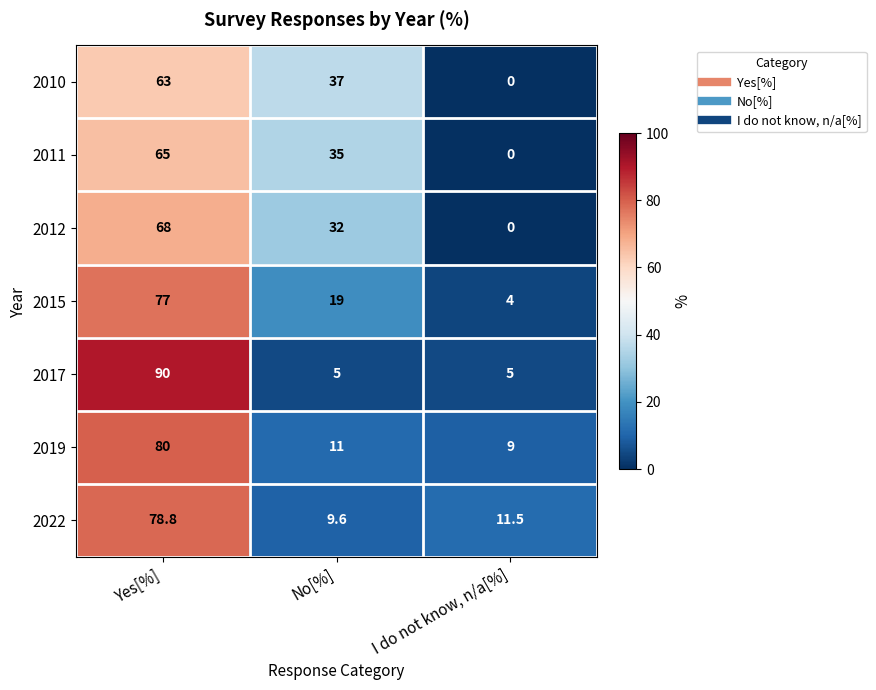

Reading right to left, what are all the values shown in this chart?

2010: I do not know, n/a[%]=0.0	No[%]=37.0	Yes[%]=63.0
2011: I do not know, n/a[%]=0.0	No[%]=35.0	Yes[%]=65.0
2012: I do not know, n/a[%]=0.0	No[%]=32.0	Yes[%]=68.0
2015: I do not know, n/a[%]=4.0	No[%]=19.0	Yes[%]=77.0
2017: I do not know, n/a[%]=5.0	No[%]=5.0	Yes[%]=90.0
2019: I do not know, n/a[%]=9.0	No[%]=11.0	Yes[%]=80.0
2022: I do not know, n/a[%]=11.5	No[%]=9.6	Yes[%]=78.8